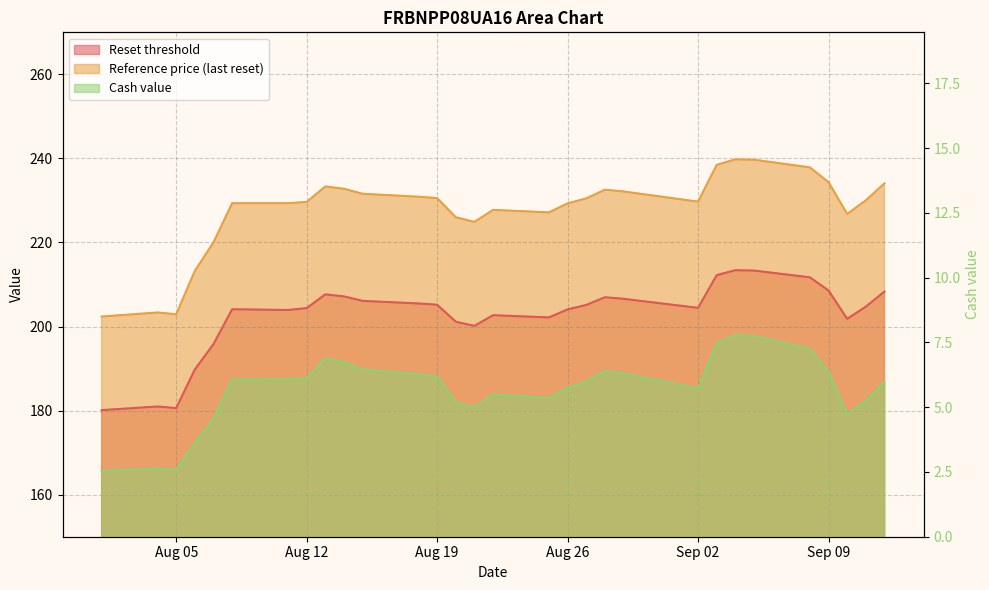

Where is Cash value nearest to the value 5?

2025-08-21